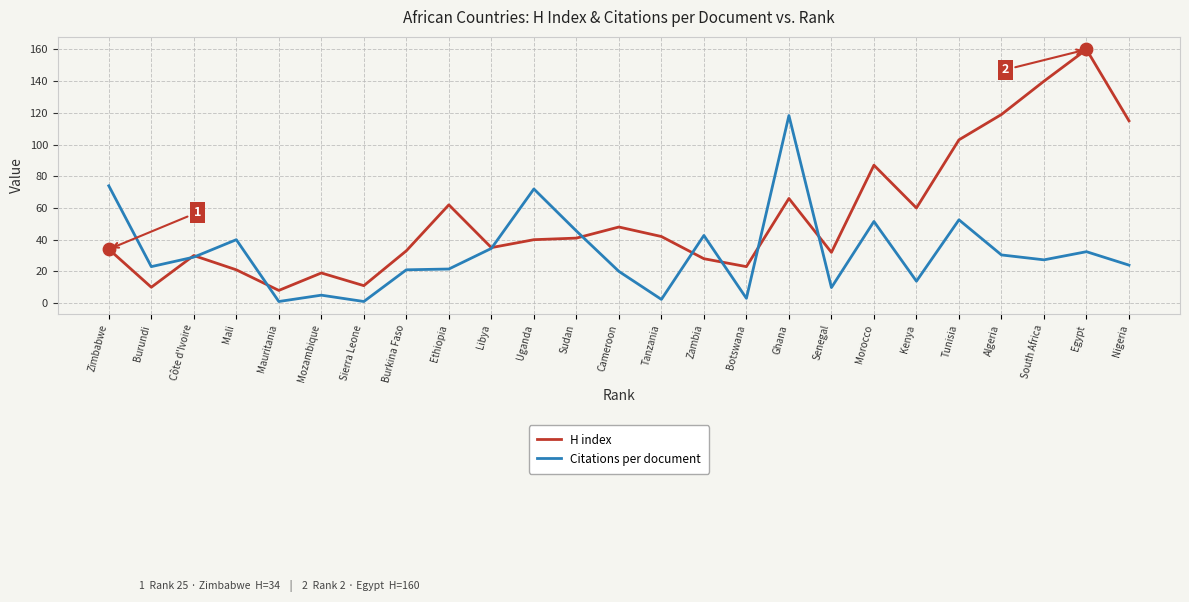

Is the value of H index at Côte d'Ivoire greater than the value of Citations per document at Mozambique?

Yes